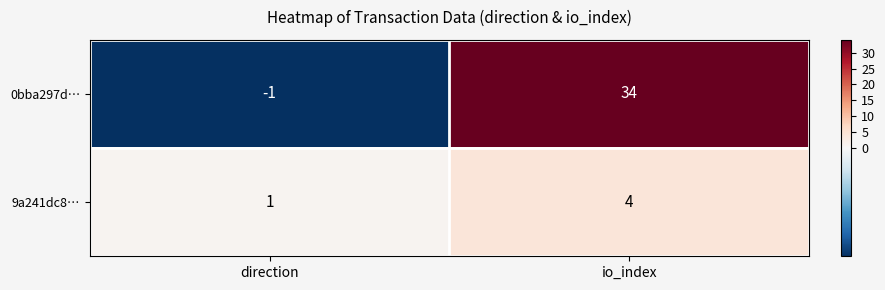

What is the greatest value displayed?

34